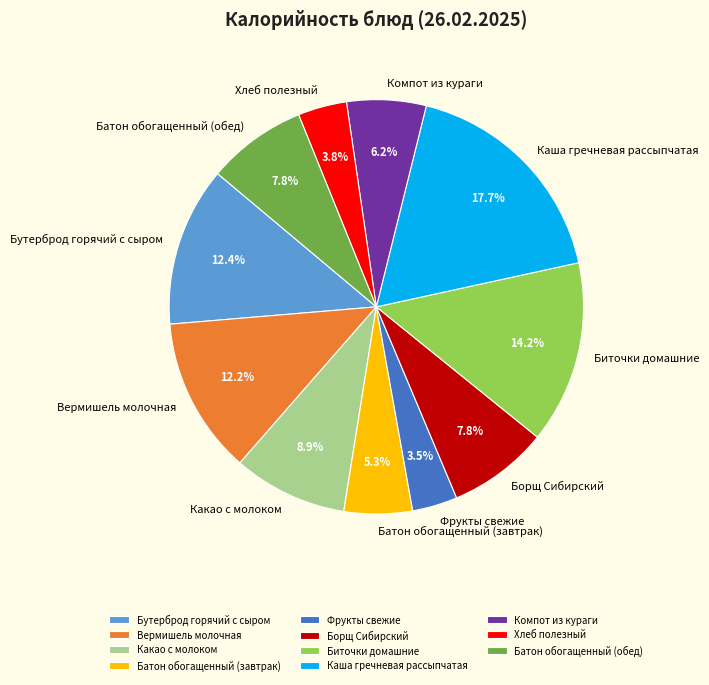

To the nearest percent, what percentage of the pie is Борщ Сибирский?

8%